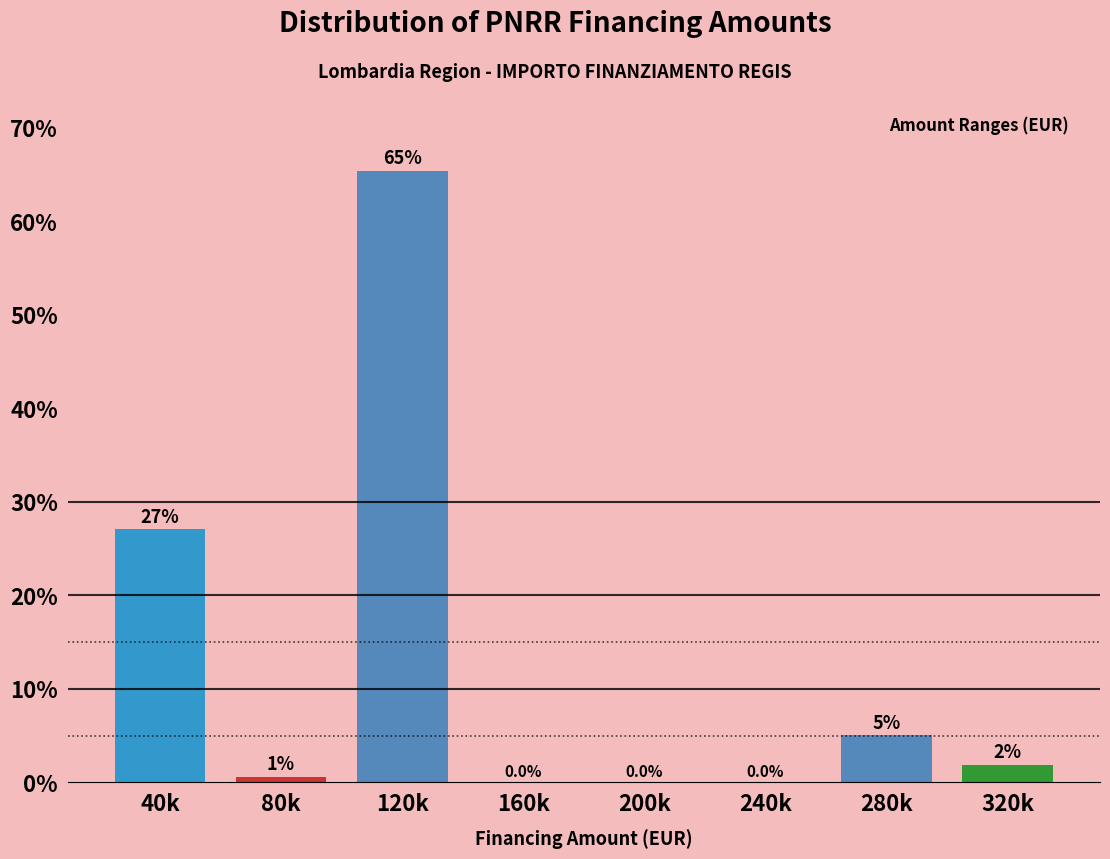

At which category does the chart reach its peak across all series?

120k